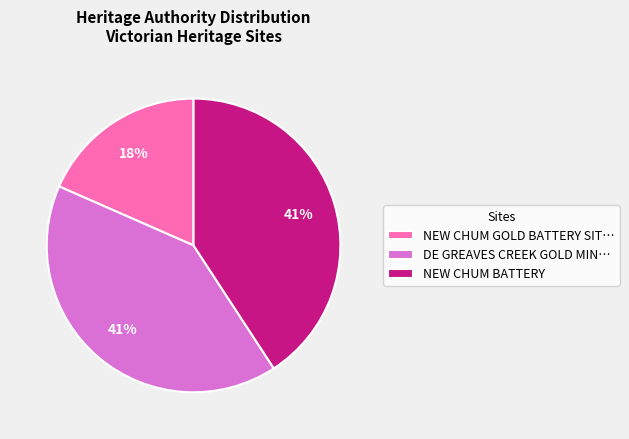

Which slice is the smallest?

NEW CHUM GOLD BATTERY SIT…